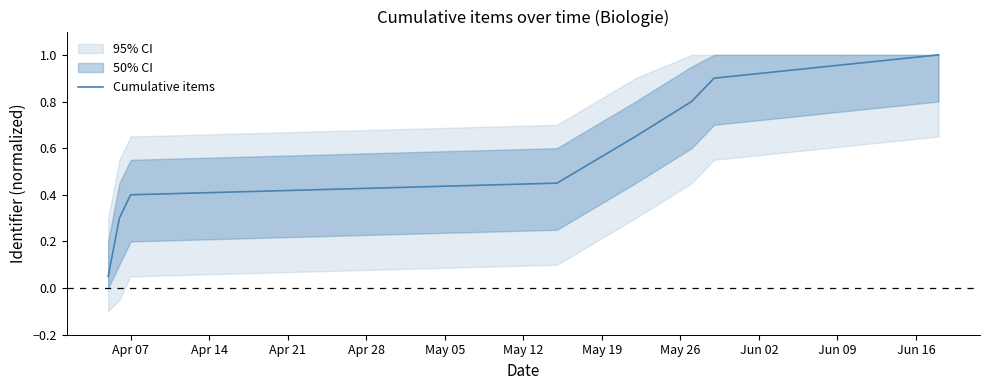

What is the maximum value shown in the chart?

1.0